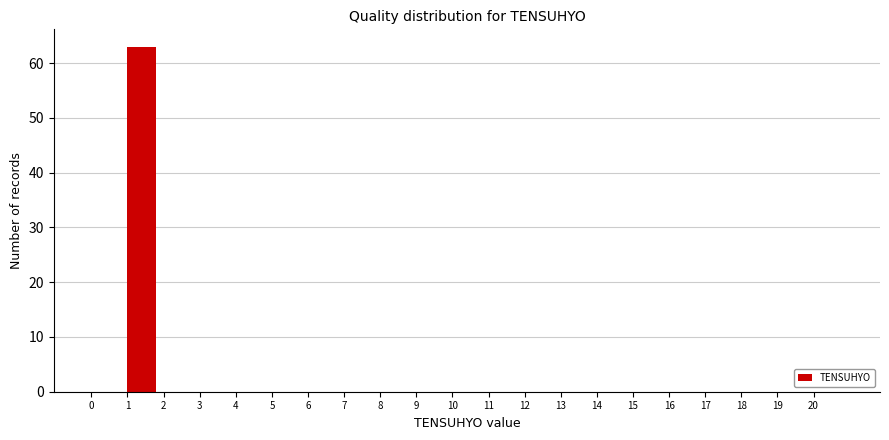

Which range on the x-axis has the tallest bar?

1 to 2